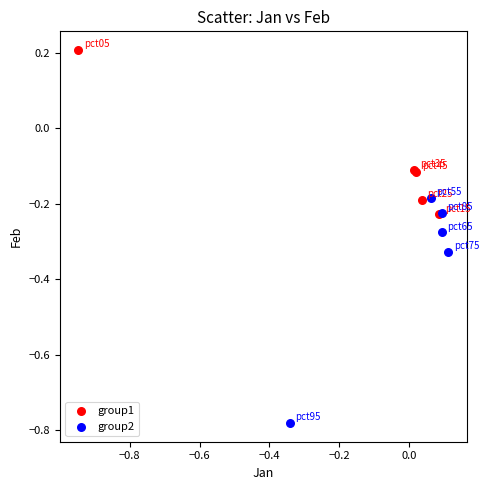

Which series has the widest spread of Y values?

group2